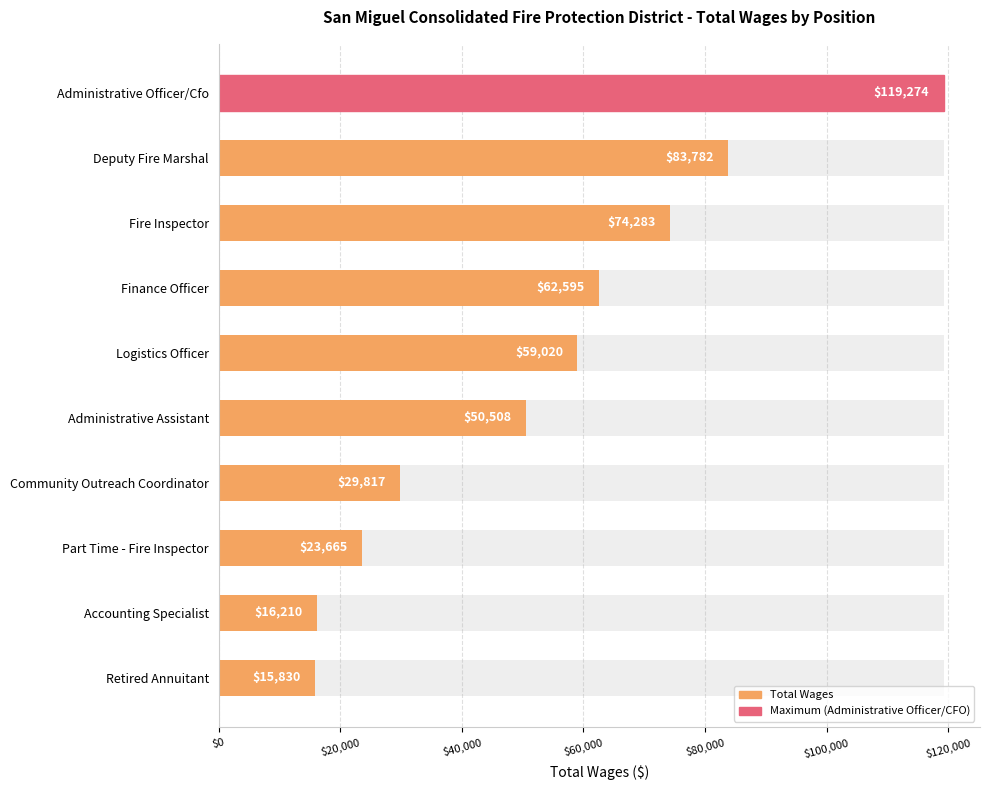

Are the bars horizontal?

Yes